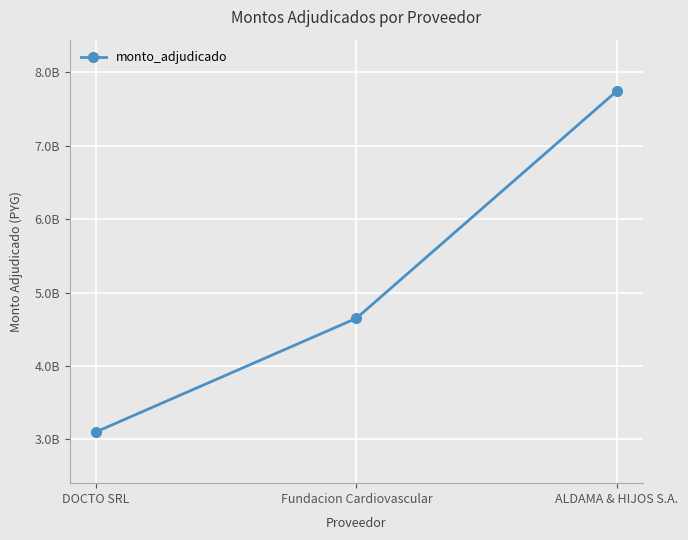

Which has a higher value, Fundacion Cardiovascular or ALDAMA & HIJOS S.A.?

ALDAMA & HIJOS S.A.